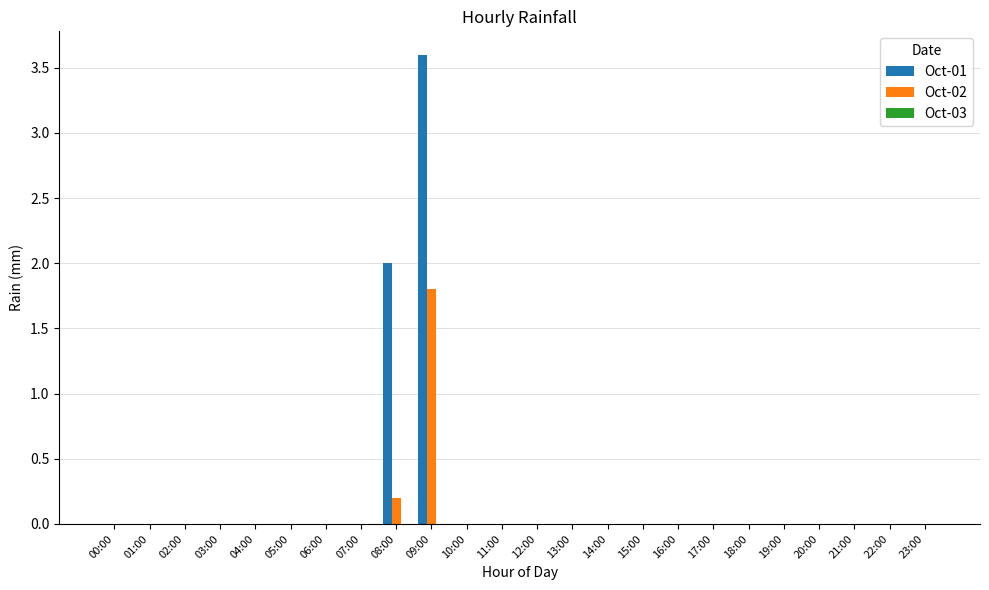

Which category has the highest value in the Oct-01 series?

09:00